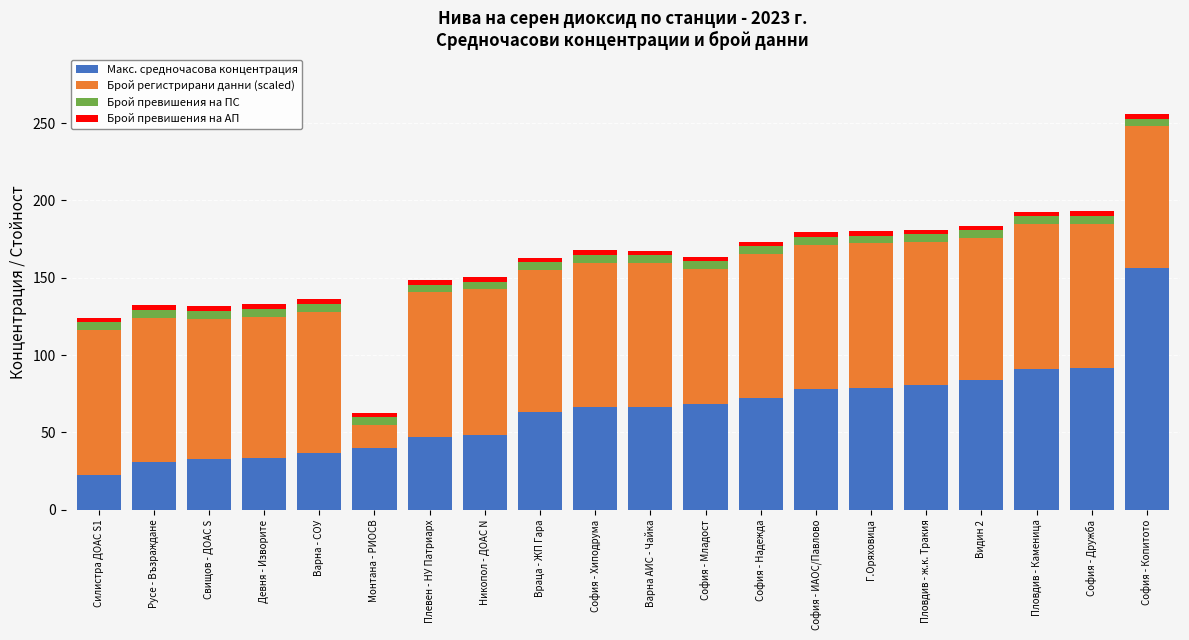

What is the difference between the second highest and second lowest values in the Макс. средночасова концентрация series?

61.1